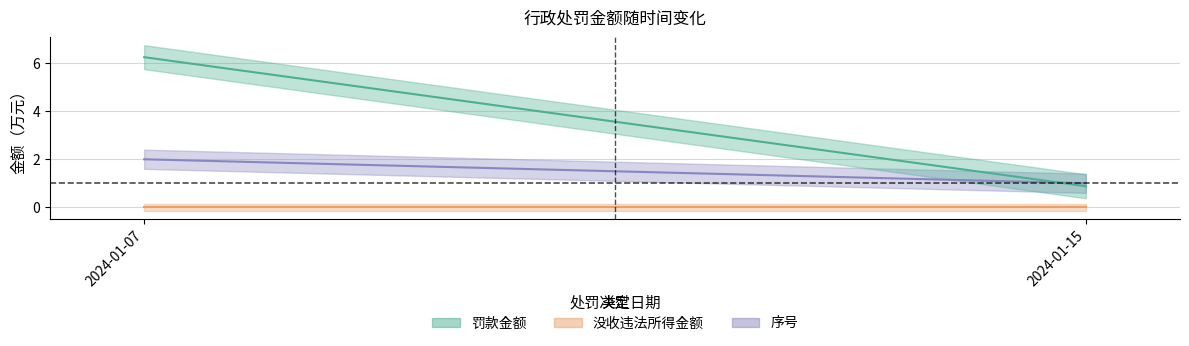

Read the 序号 value at 2024-01-15.

1.0